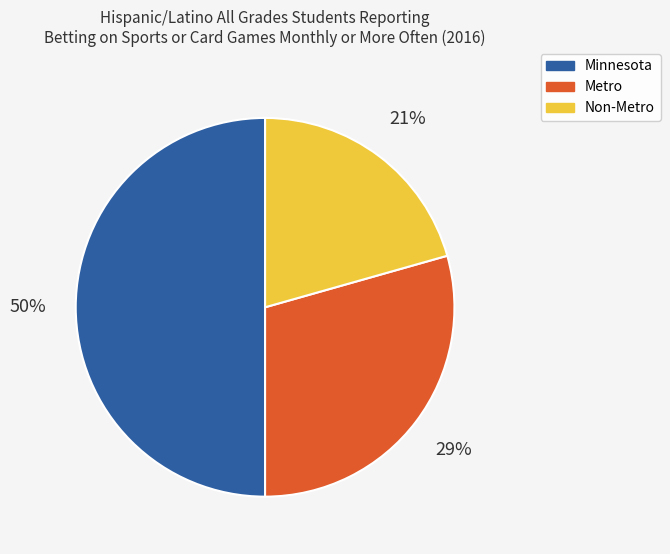

Rank the categories by value from highest to lowest.

Minnesota, Metro, Non-Metro